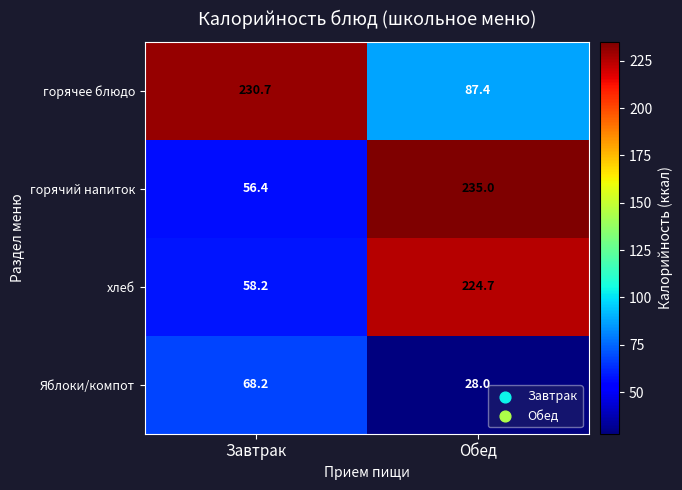

Reading left to right, extract all data points from this chart.

горячее блюдо: Завтрак=230.7	Обед=87.4
горячий напиток: Завтрак=56.4	Обед=235.0
хлеб: Завтрак=58.2	Обед=224.7
Яблоки/компот: Завтрак=68.2	Обед=28.0